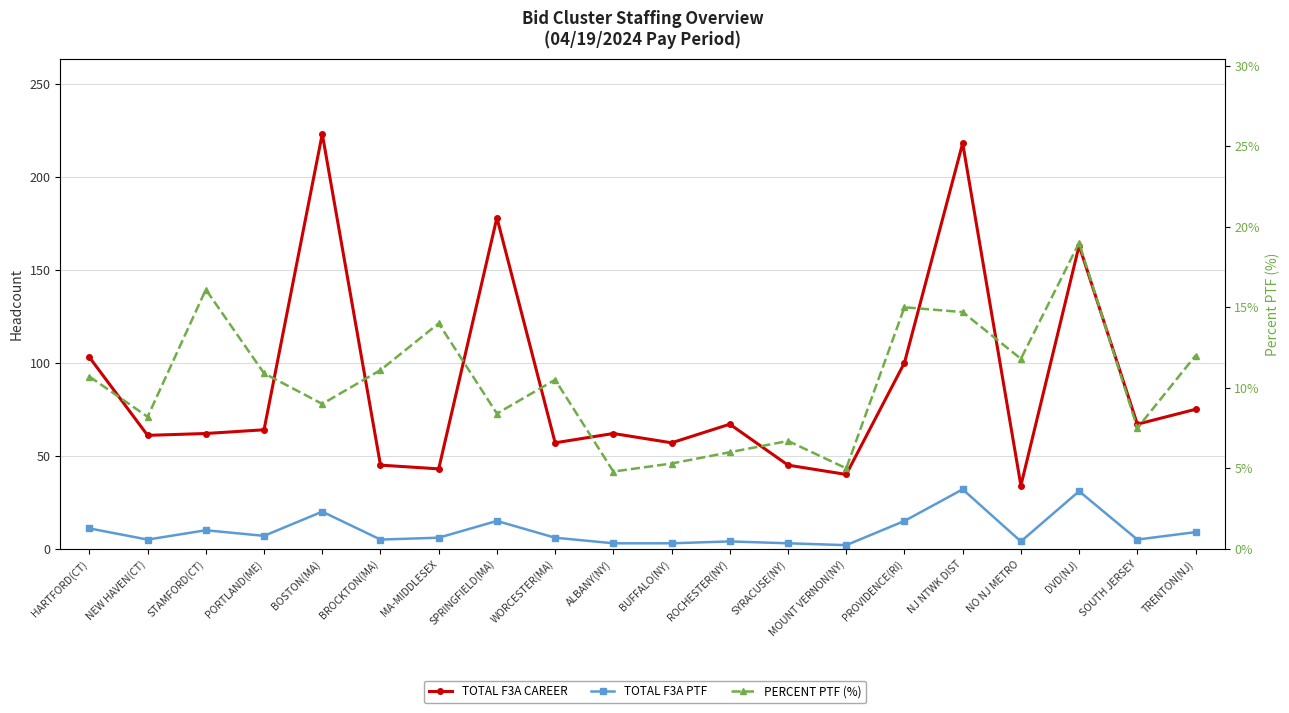

What is the sum of the PERCENT PTF (%) values at BUFFALO(NY) and STAMFORD(CT)?

21.4